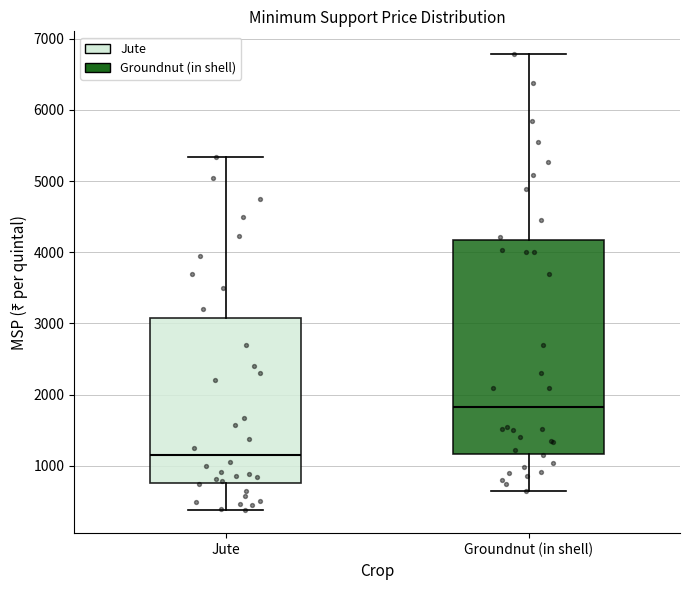

Where does the lower whisker of the box for Groundnut (in shell) end on the y-axis? The values are not printed on the chart, so give them approximately, as read against the axis.

600